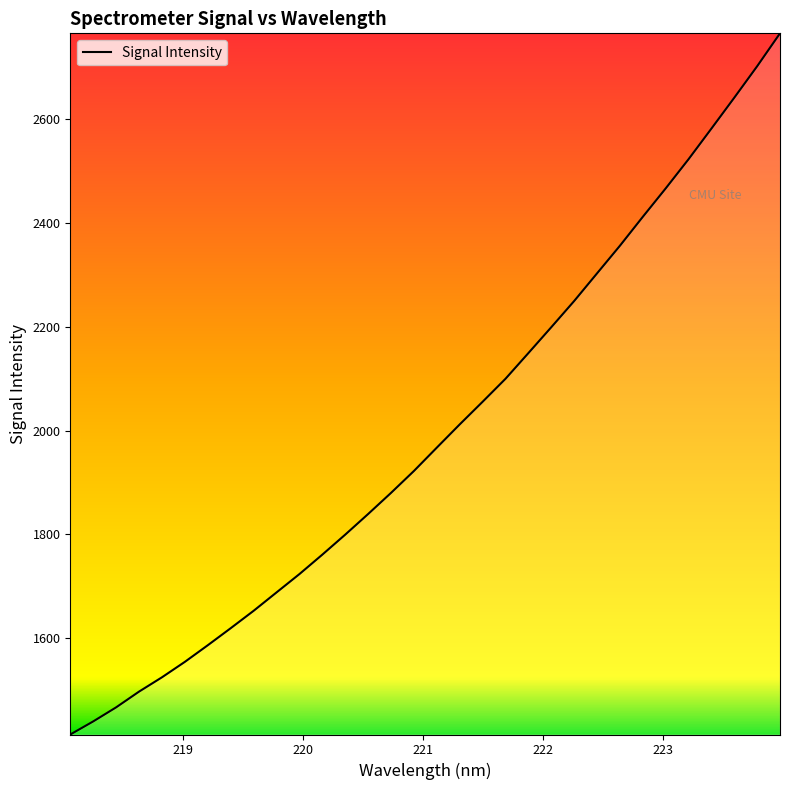

What is the difference between the second highest and minimum values?

1286.9